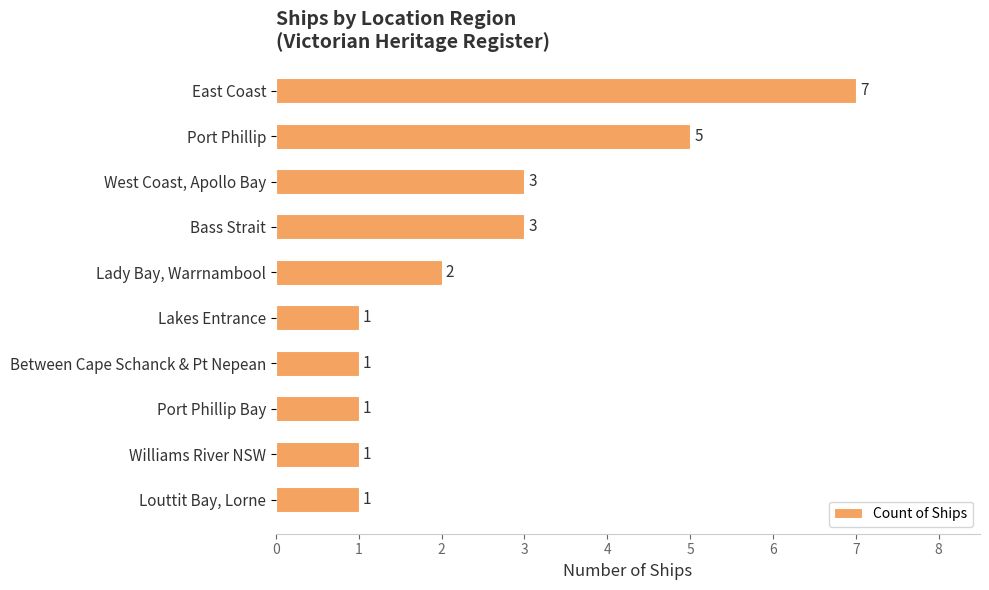

How many values are between 1 and 3?

8